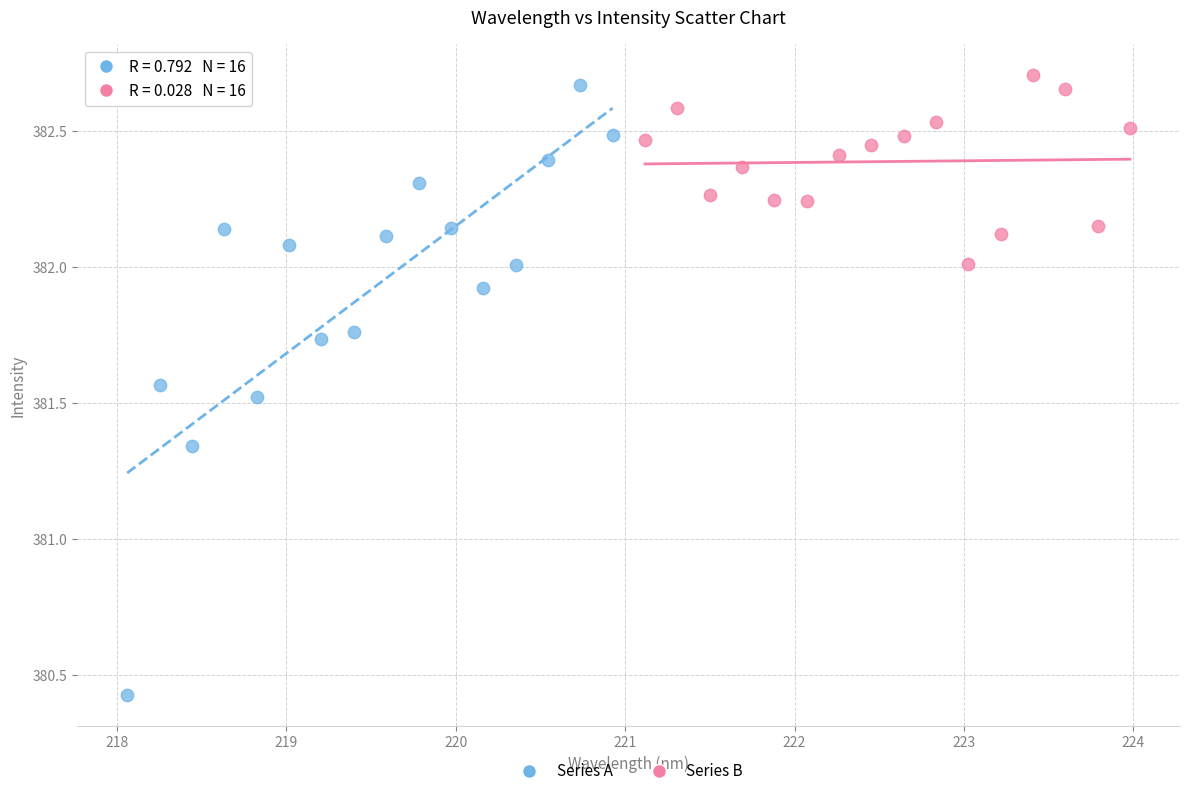

Which series contains the highest Y value?

Series B